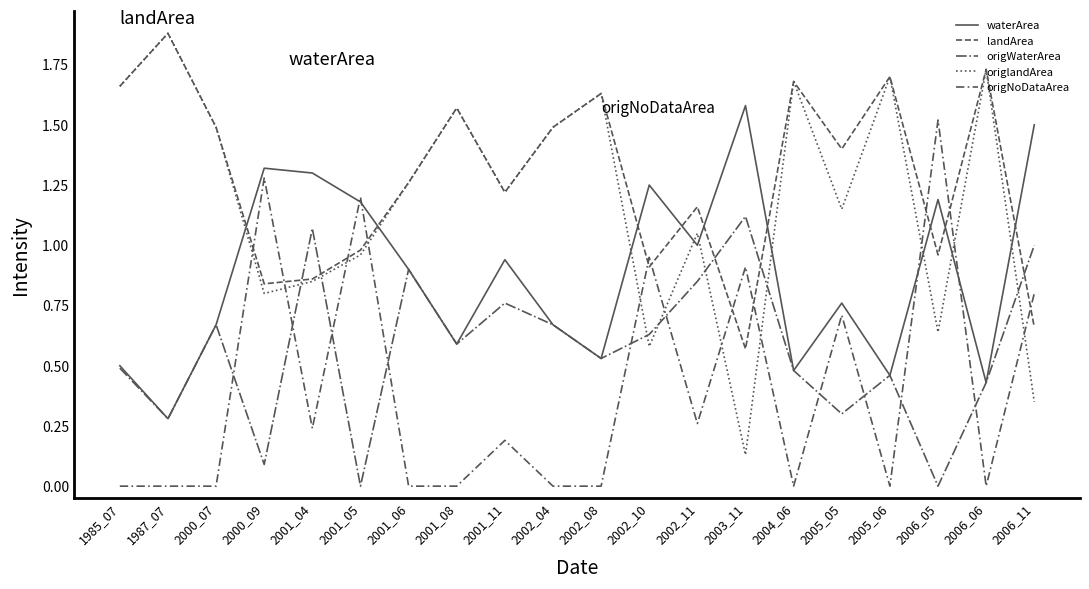

Does the chart display data point markers on the line(s)?

No